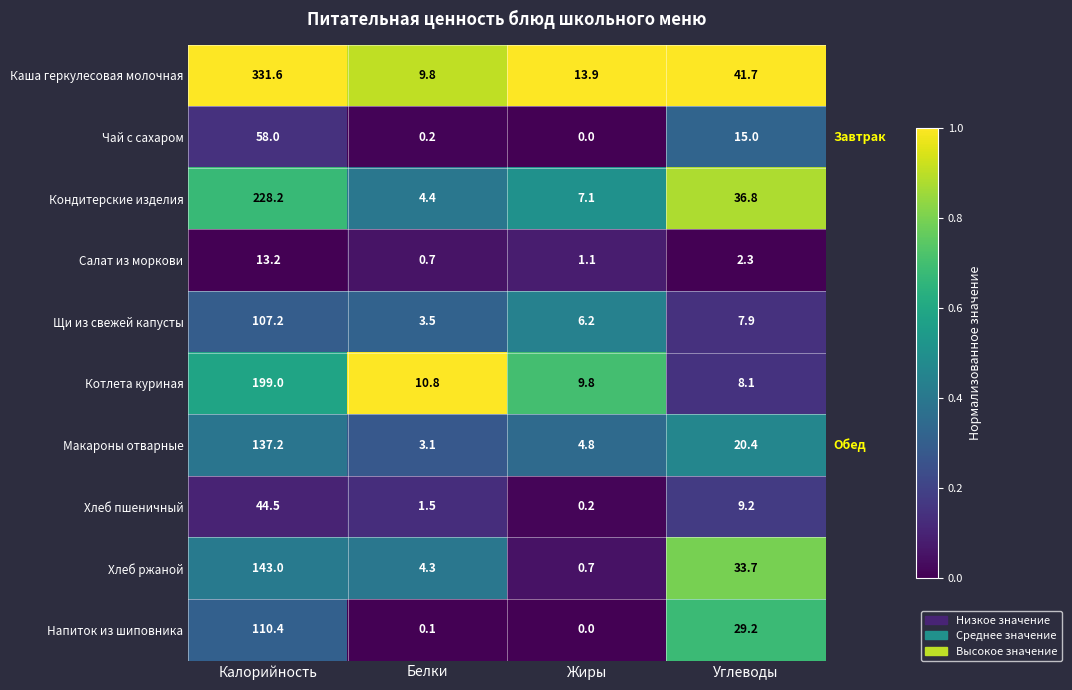

What is the spread (max minus min) of values at Белки?

10.7